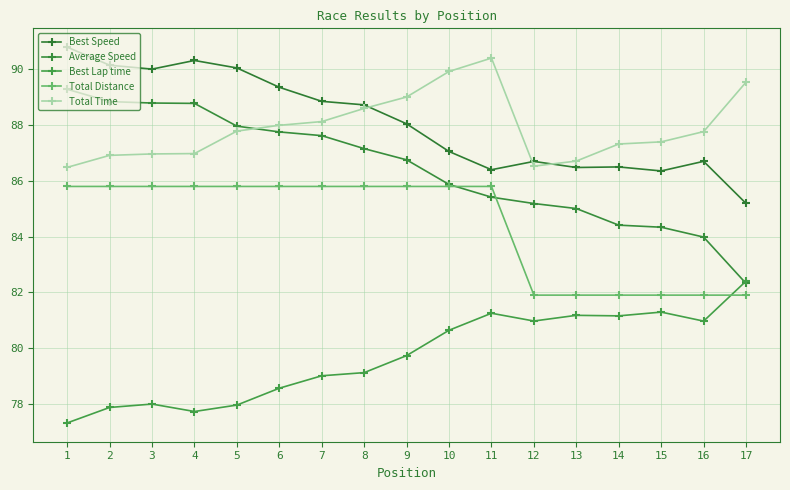

The value of Best Speed at 14 is 86.5. True or false?

True